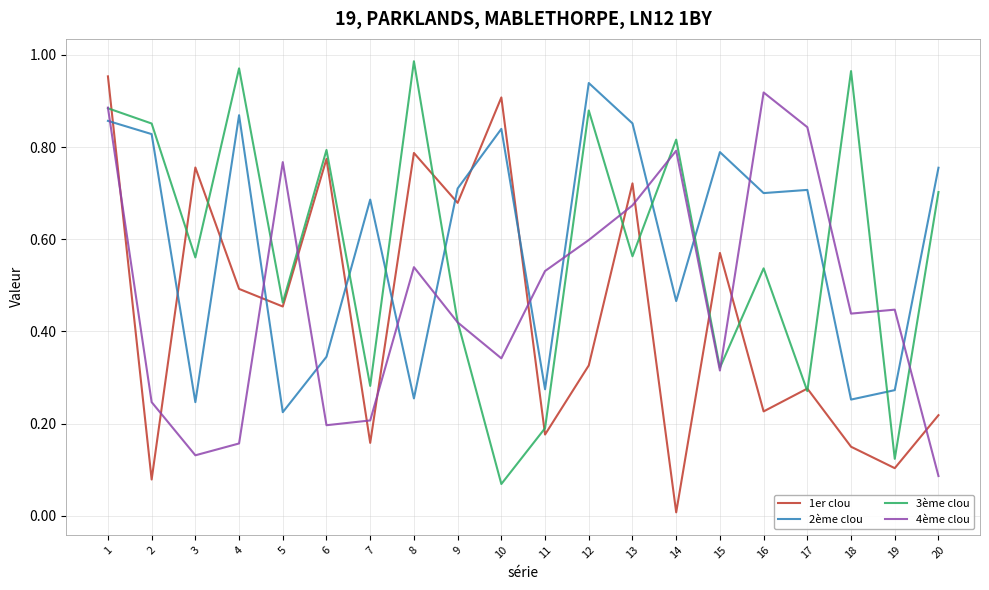

Which category has the highest value in the 2ème clou series?

12